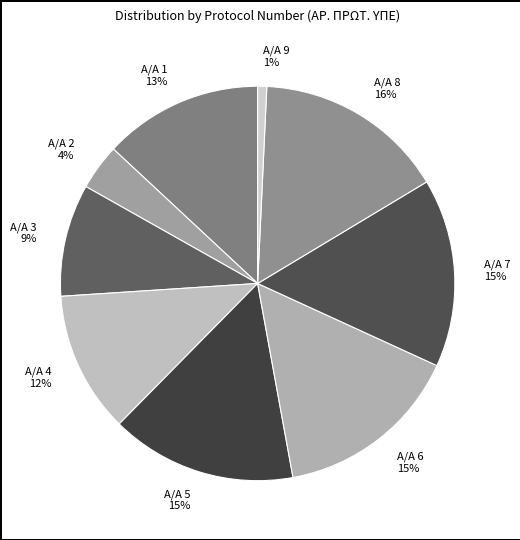

Does any single category account for the majority?

No